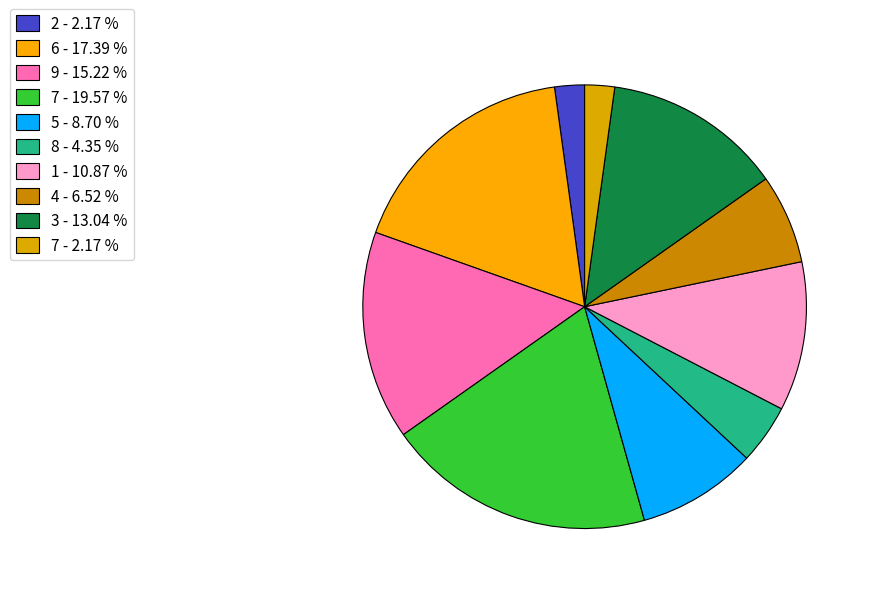

What is the smallest slice in the pie chart?

7